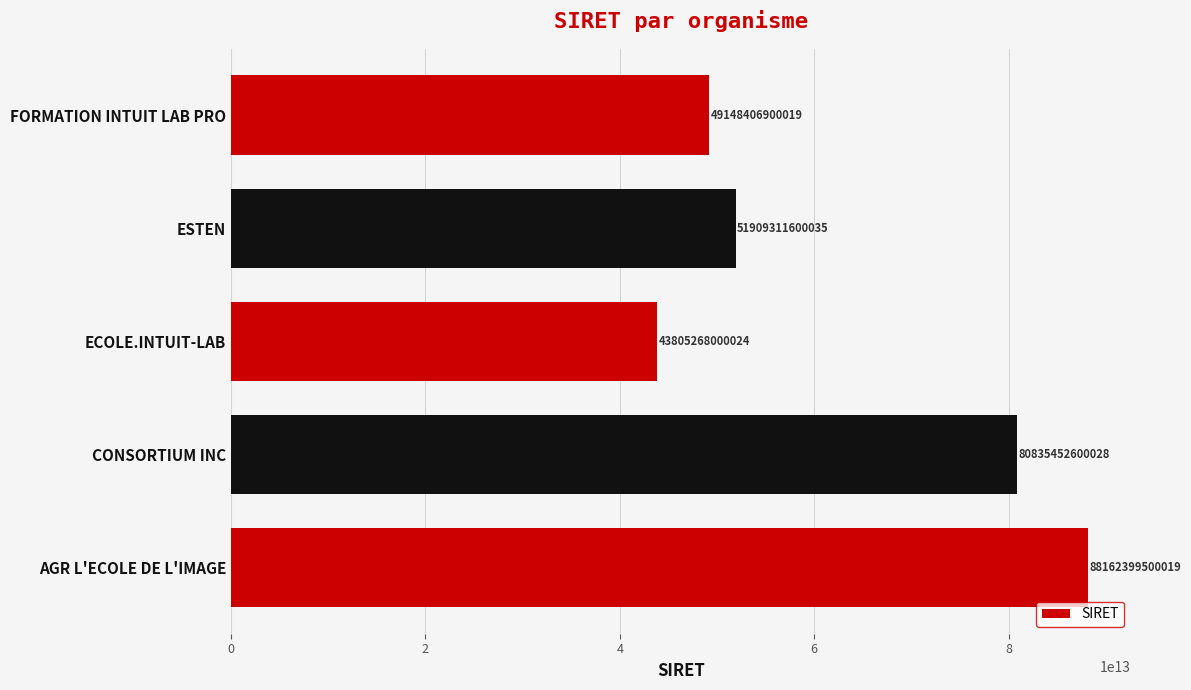

Which category has the highest value across all series?

AGR L'ECOLE DE L'IMAGE